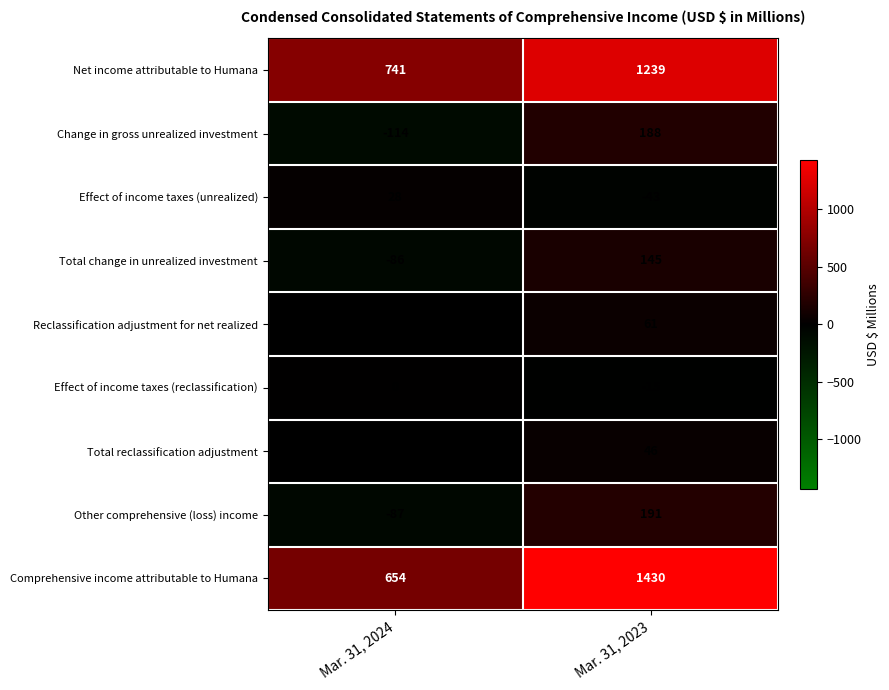

Count the number of data series in this chart.

9